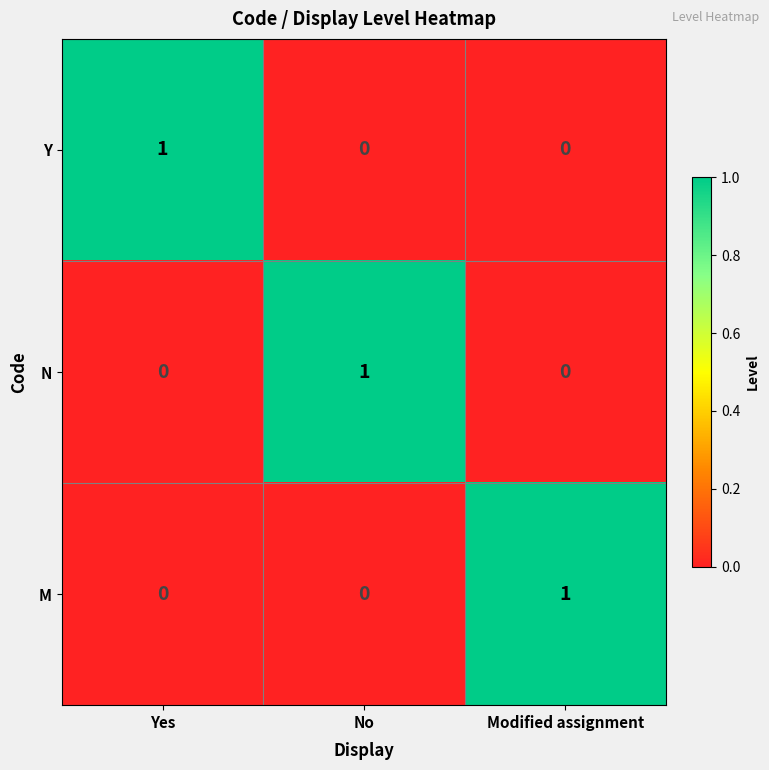

Reading left to right, transcribe all the data shown in this chart.

Y: 1	0	0
N: 0	1	0
M: 0	0	1